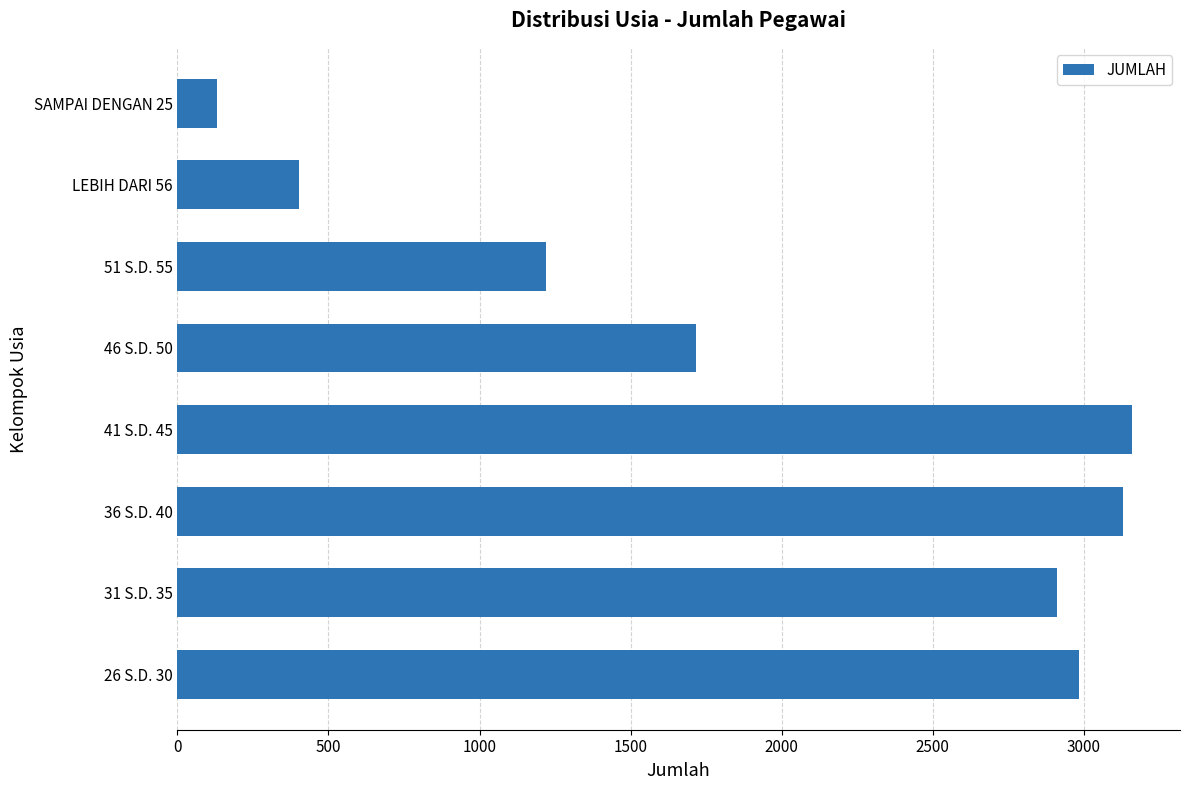

Does the chart contain stacked bars?

No